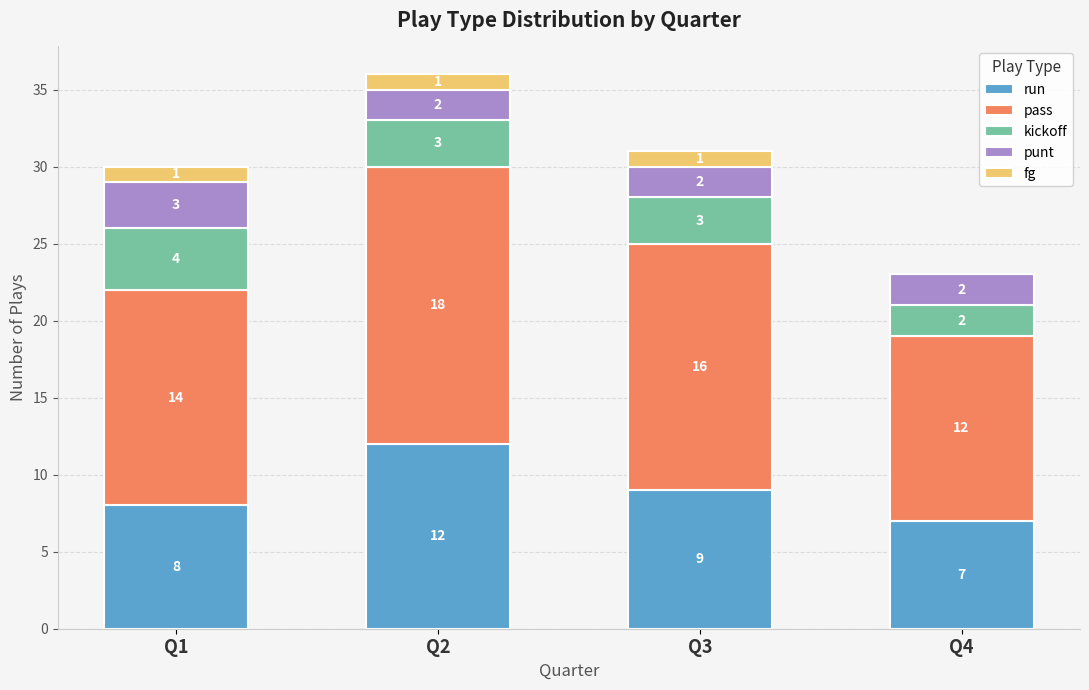

The value of run at Q4 is 7. True or false?

True